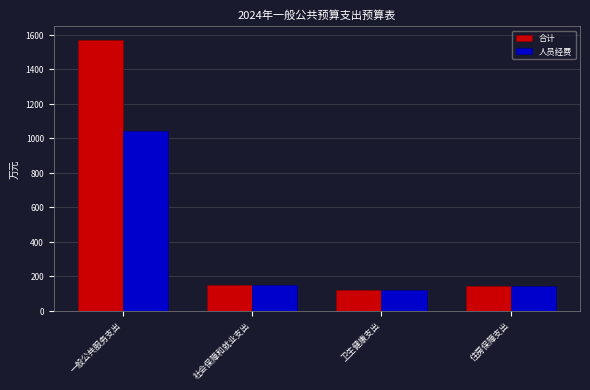

Count the number of data series in this chart.

2